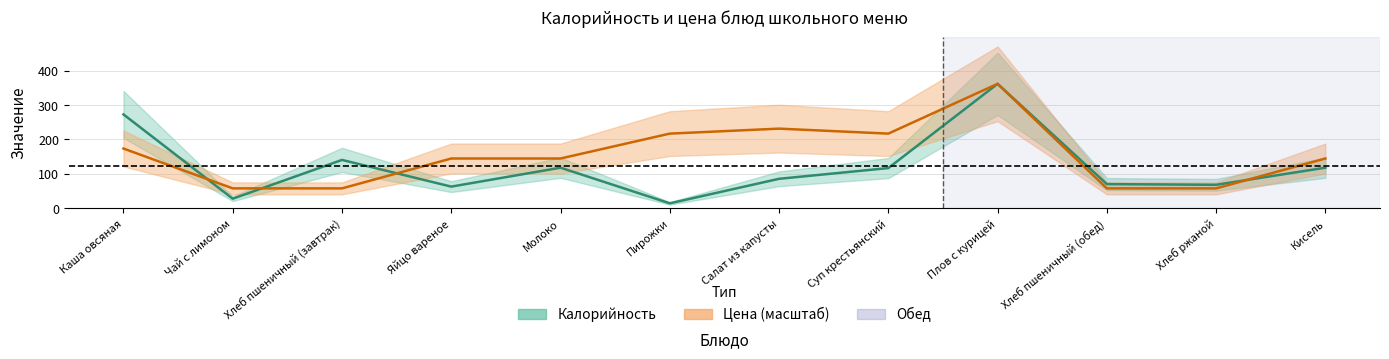

At which label does Калорийность reach its peak?

Плов с курицей